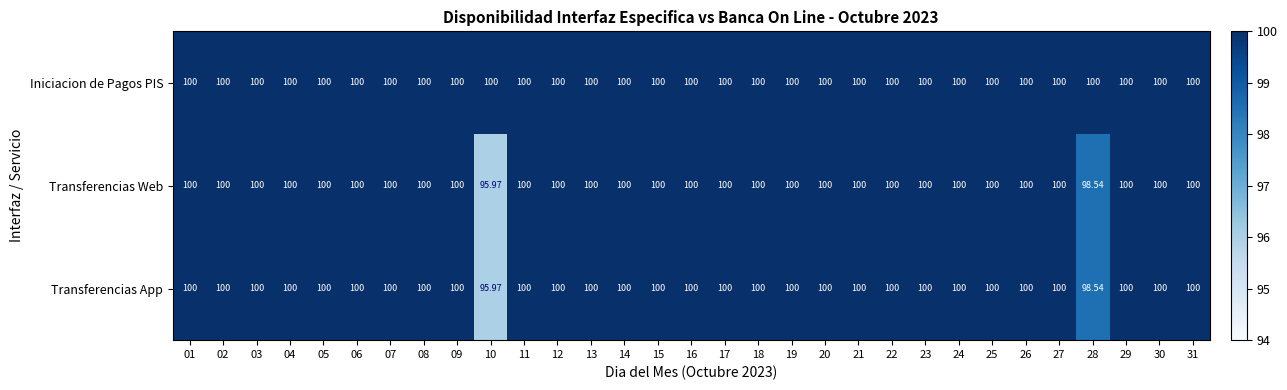

Which series has the largest total across all categories?

Iniciacion de Pagos PIS